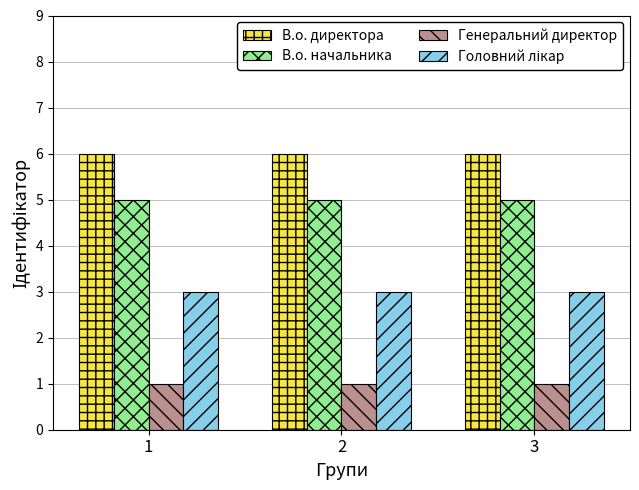

What is the difference between the highest and lowest values at 2?

5